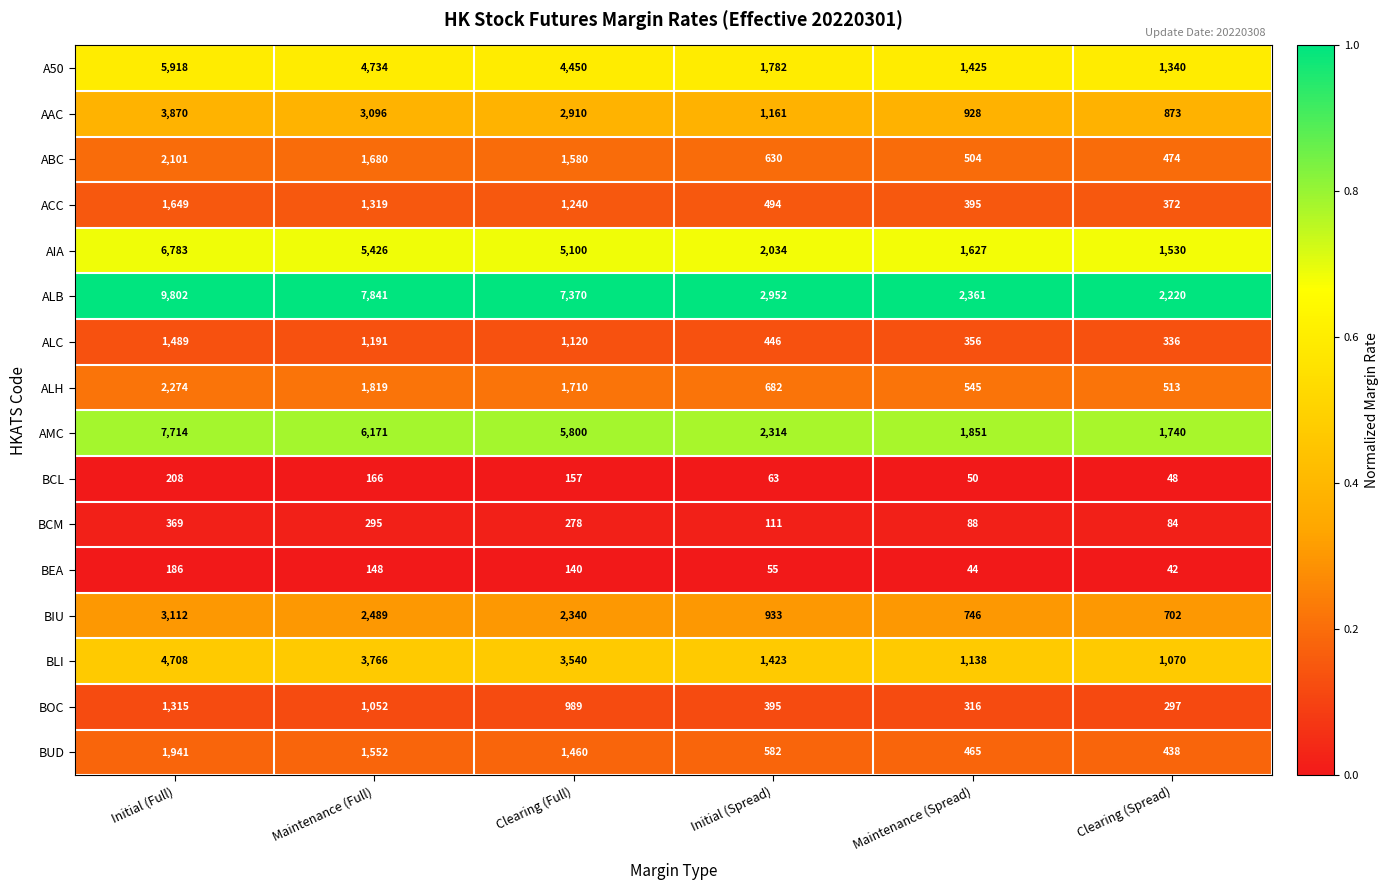

The value of A50 at Clearing (Spread) is 2106. True or false?

False